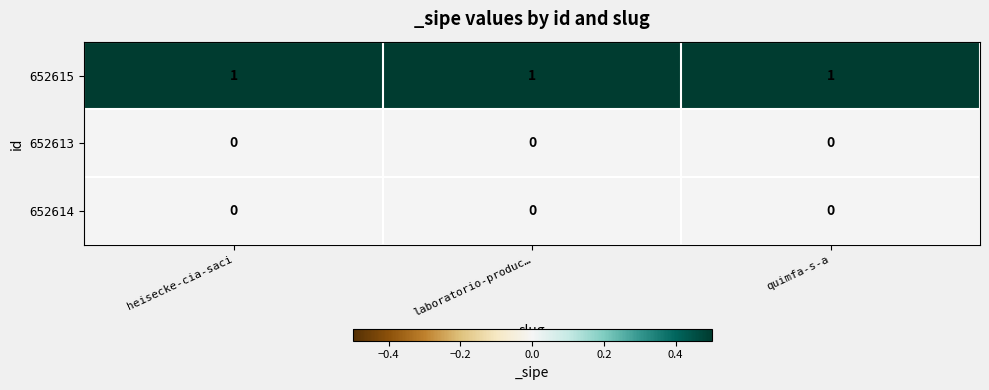

What is the total value across all series at heisecke-cia-saci?

1